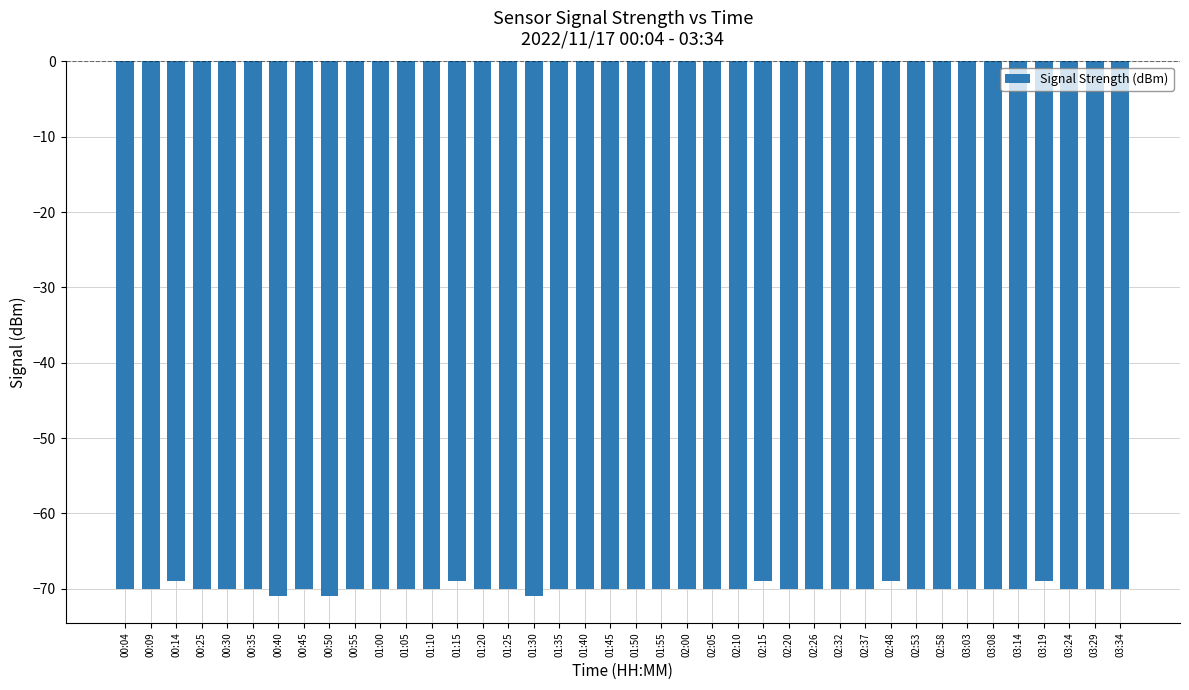

What is the sum of the values at 00:35 and 01:35?

-140